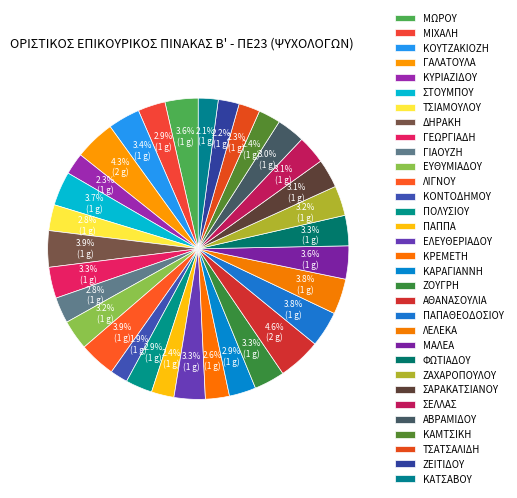

To the nearest percent, what is the difference between the largest and smallest slice percentages?

3%